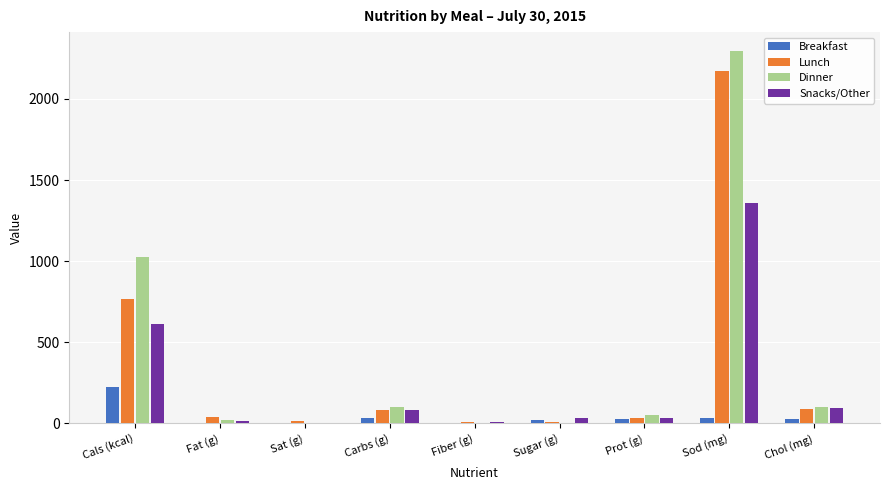

What is the sum of all Lunch values?

3199.8